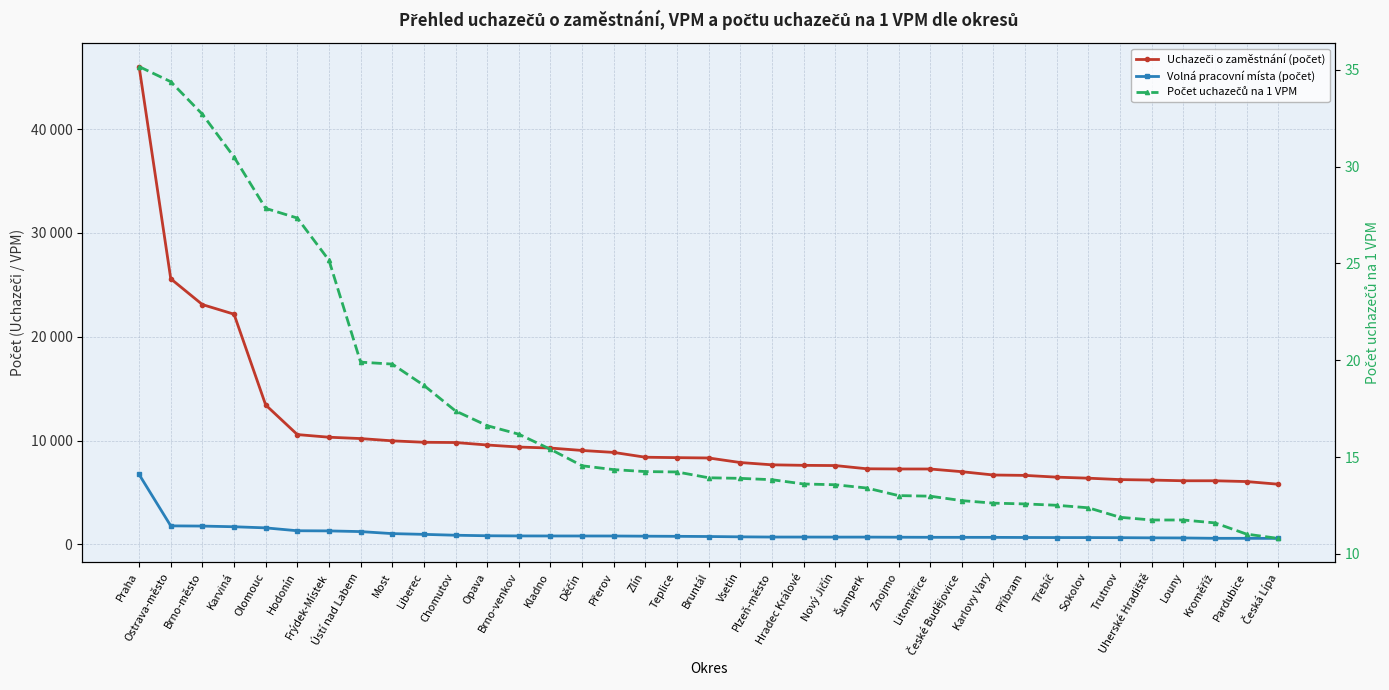

How many lines are shown in the chart?

3